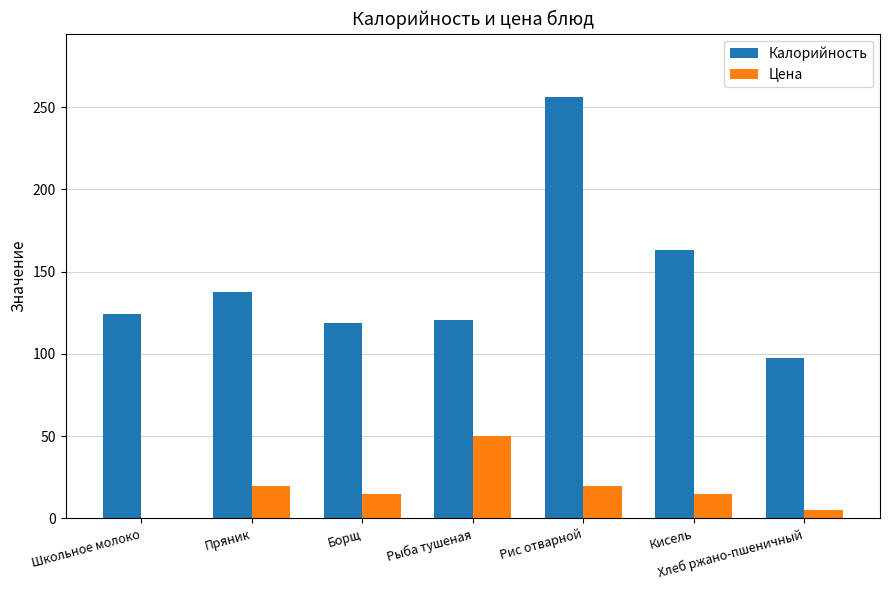

At which label does Калорийность reach its peak?

Рис отварной